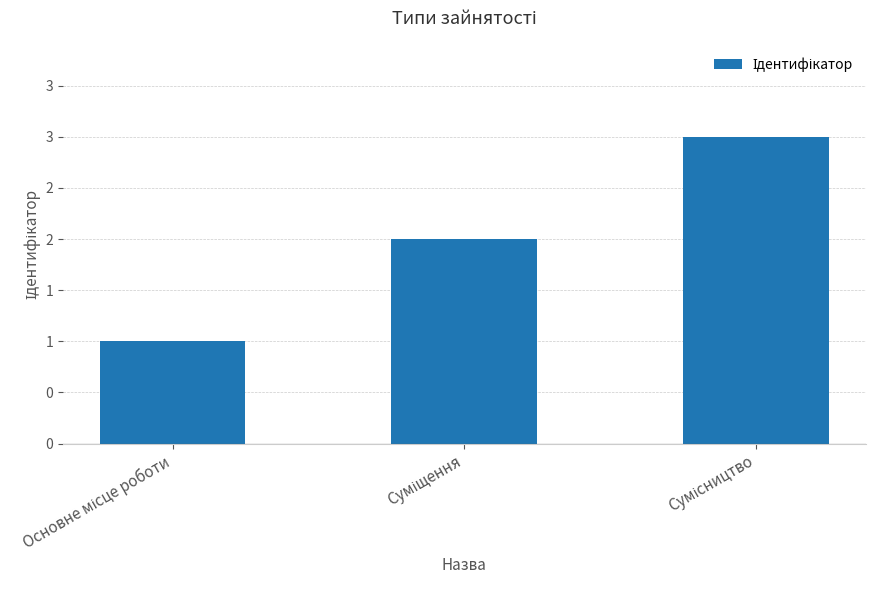

What is the sum of all values?

6